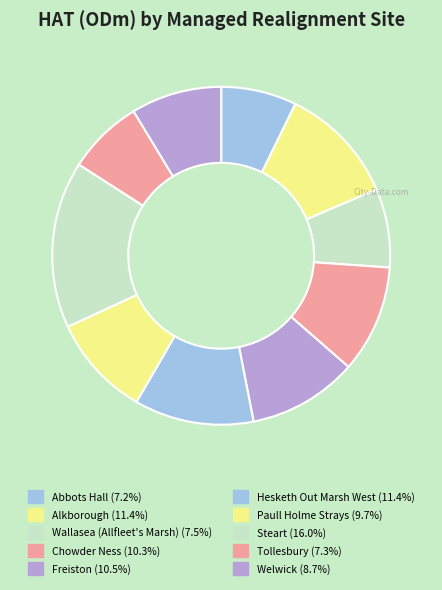

Combined, do Welwick and Tollesbury account for over 50%?

No